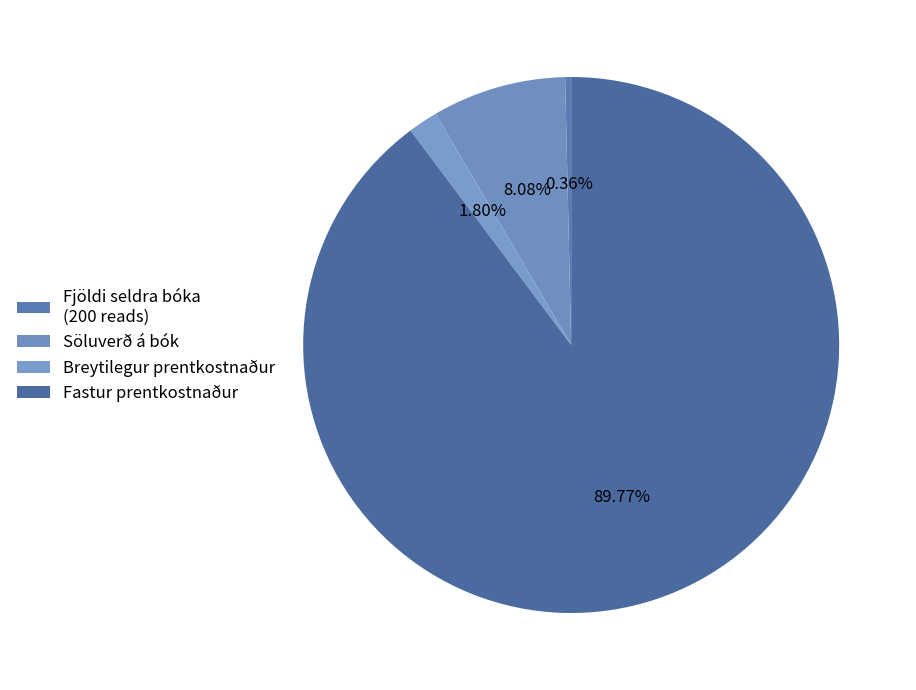

Does Fastur prentkostnaður account for over 50% of the chart?

Yes